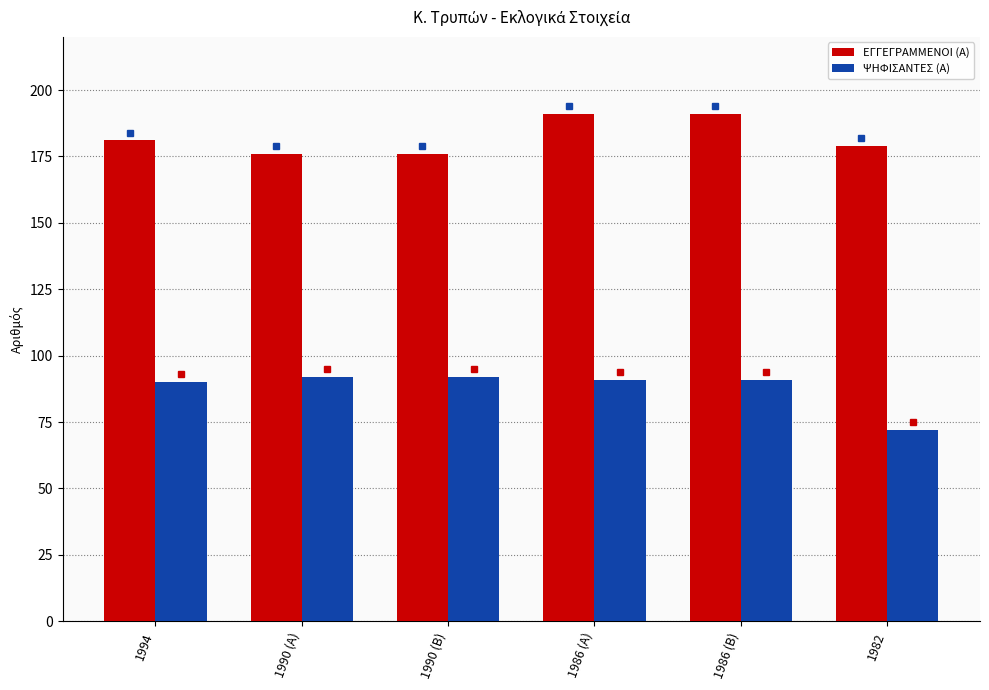

What are all the series names shown in the legend?

ΕΓΓΕΓΡΑΜΜΕΝΟΙ (Α), ΨΗΦΙΣΑΝΤΕΣ (Α)